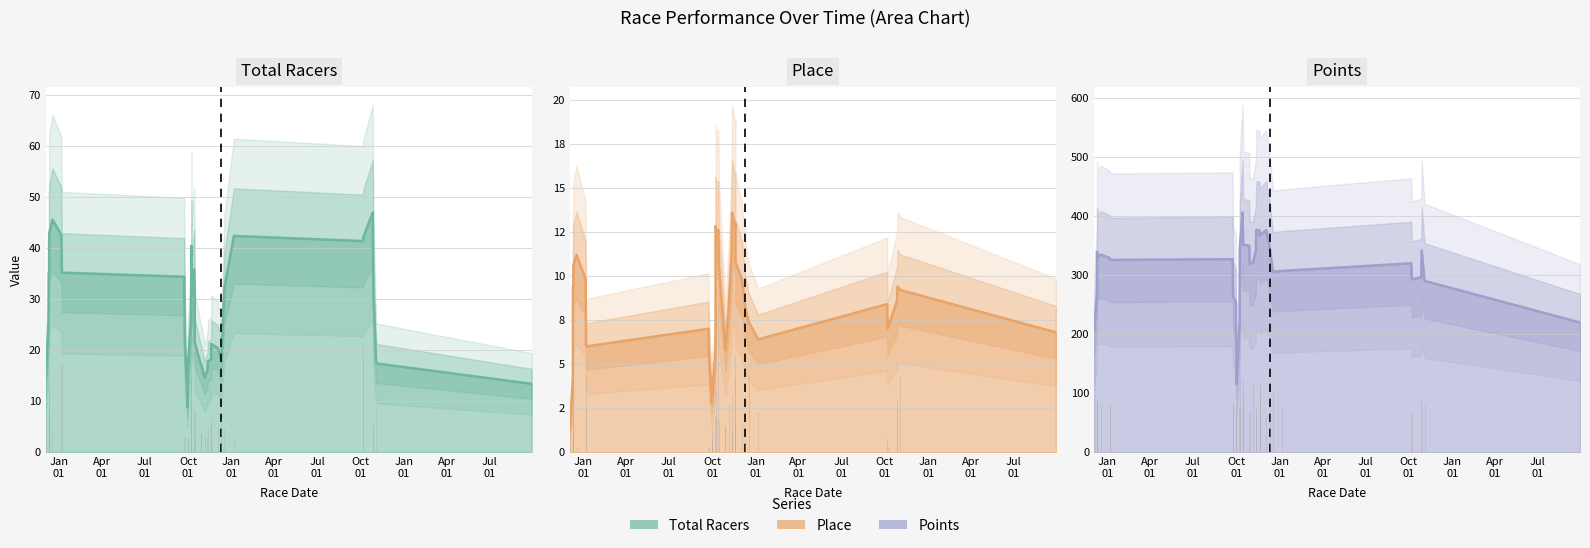

Which series changed the most between 16 and 21?

Points